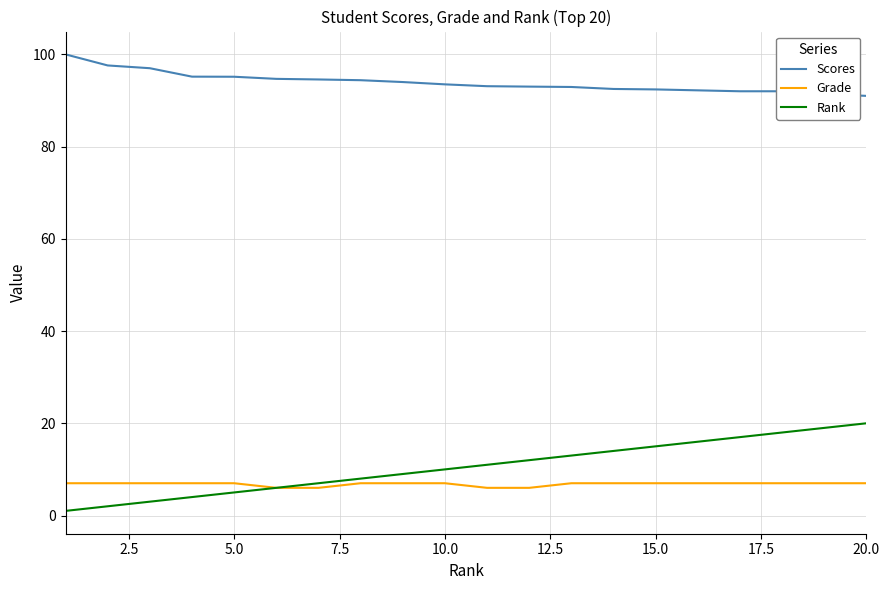

Rank the series by their maximum value, from highest to lowest.

Scores, Rank, Grade